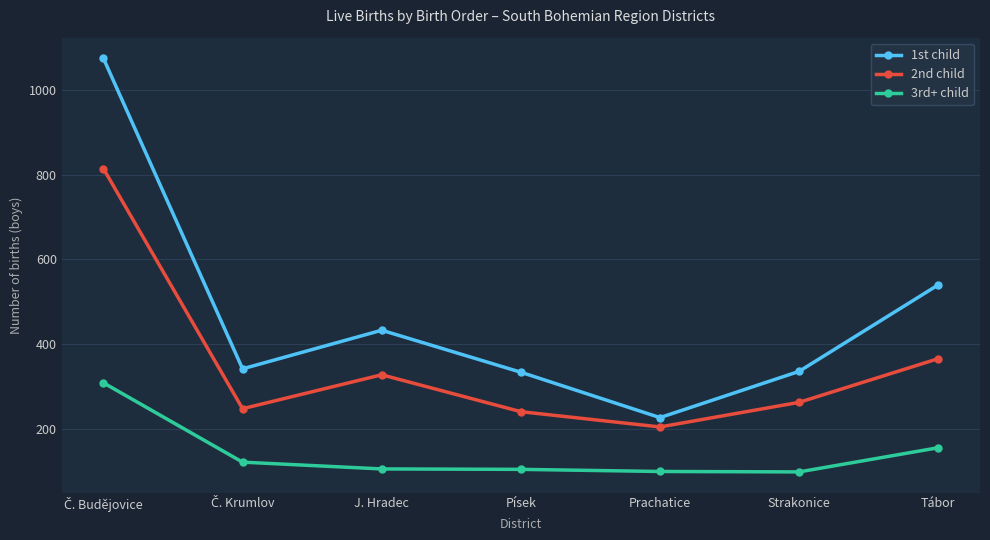

Does the chart display data point markers on the line(s)?

Yes